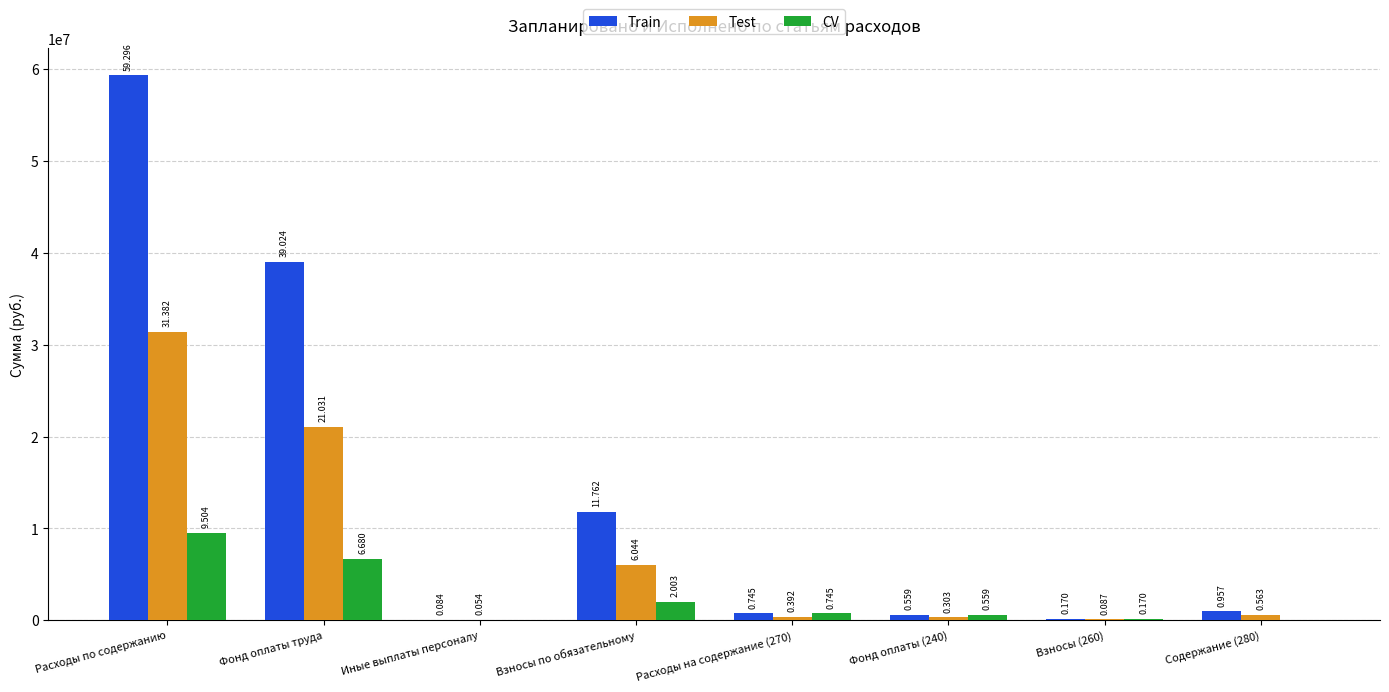

Rank the series by their maximum value, from highest to lowest.

Train, Test, CV